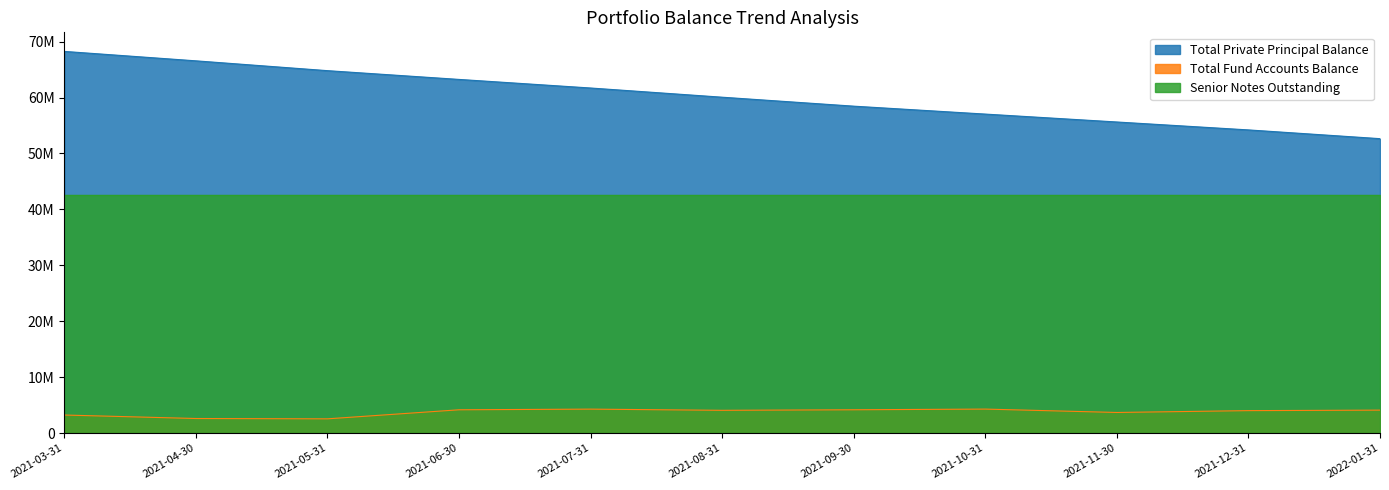

At 2021-12-31, list the series in order from smallest to largest.

Total Fund Accounts Balance, Senior Notes Outstanding, Total Private Principal Balance